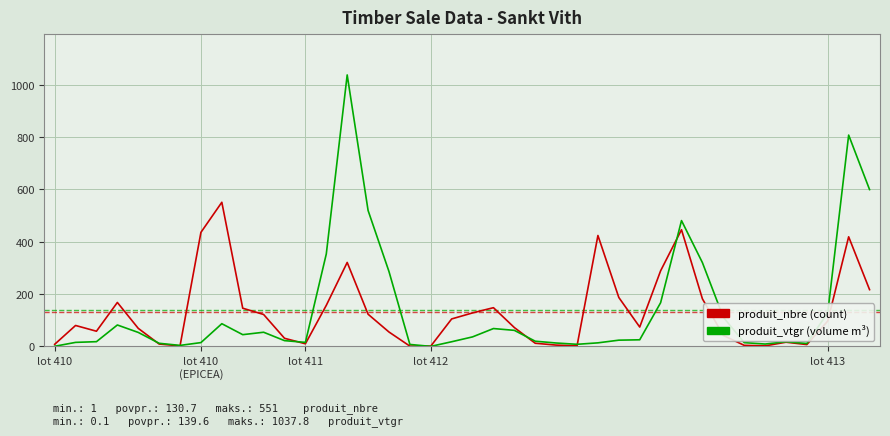

How many distinct data groups are displayed?

2